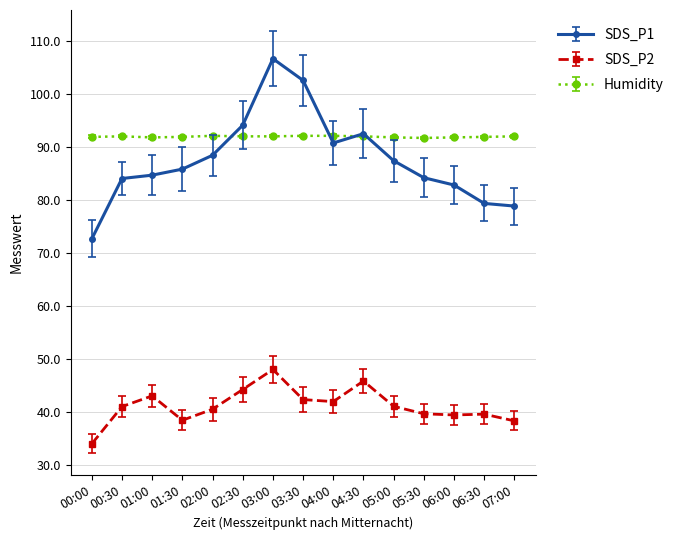

What is the approximate value of SDS_P1 at 01:30?

85.8